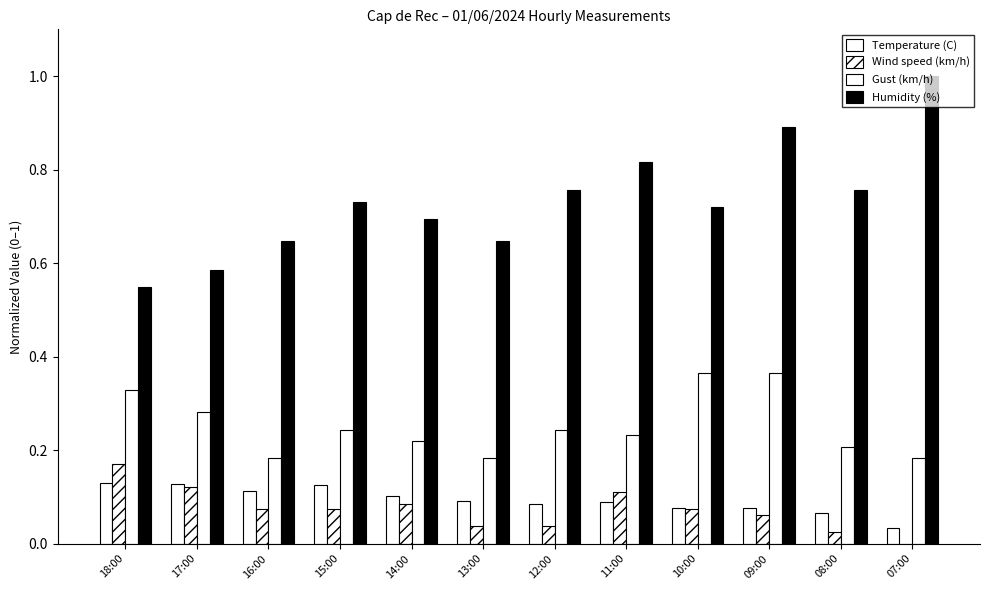

At which label is Temperature (C) closest to 0?

07:00